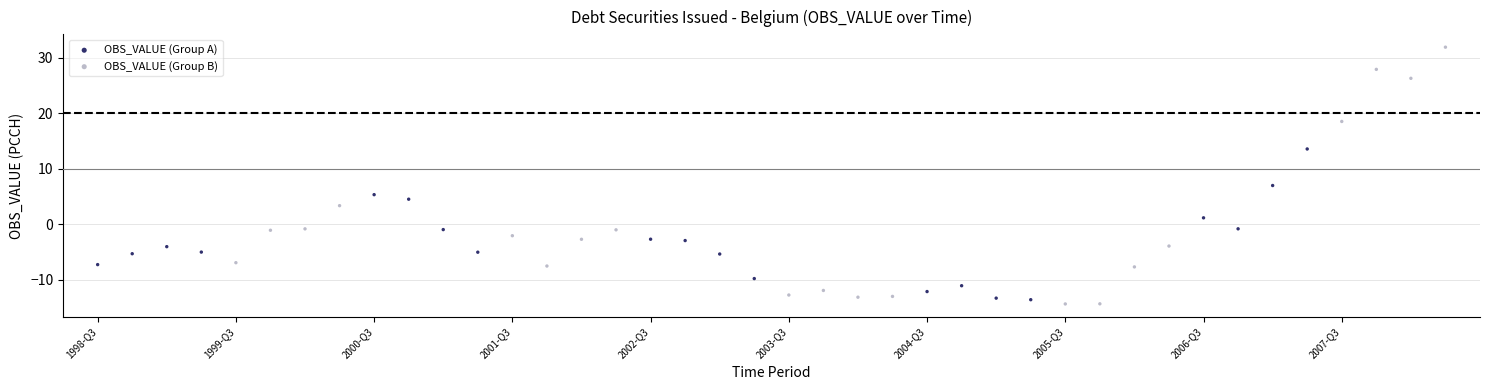

Which series reaches the maximum Y coordinate?

OBS_VALUE (Group B)